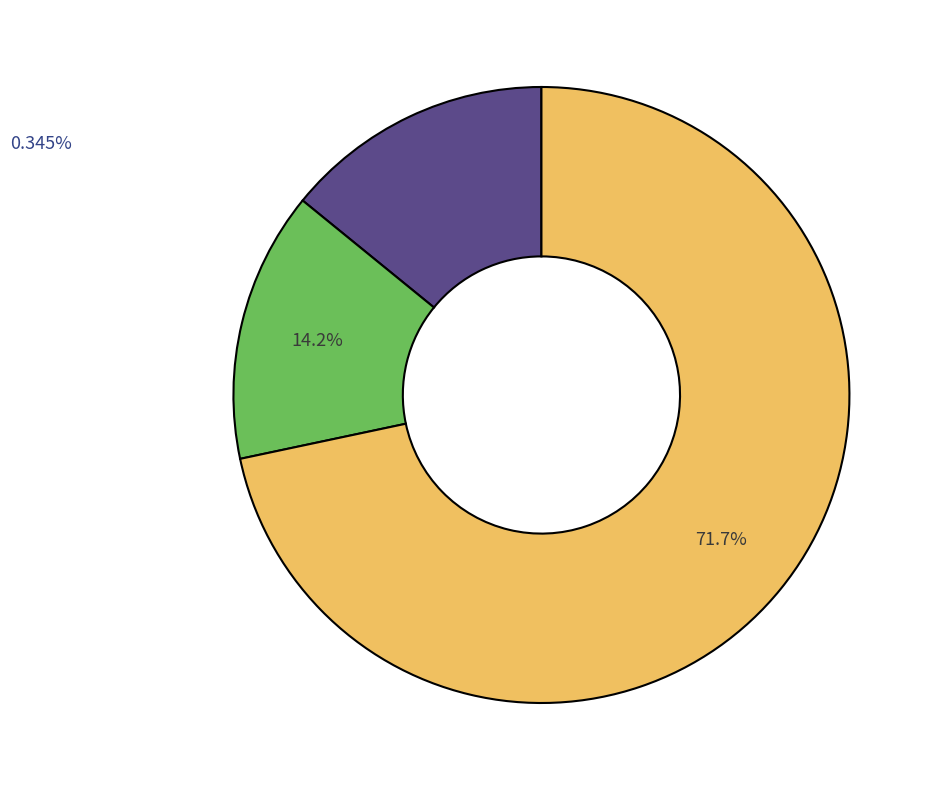

Combined, what portion of the pie is australis and florae?

28.4%